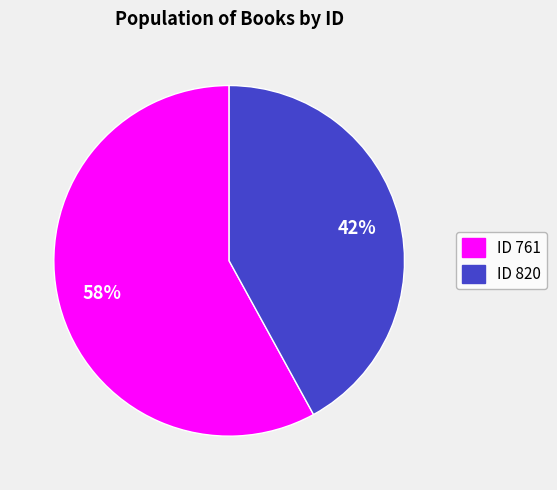

To the nearest percent, what portion does ID 820 represent?

42%